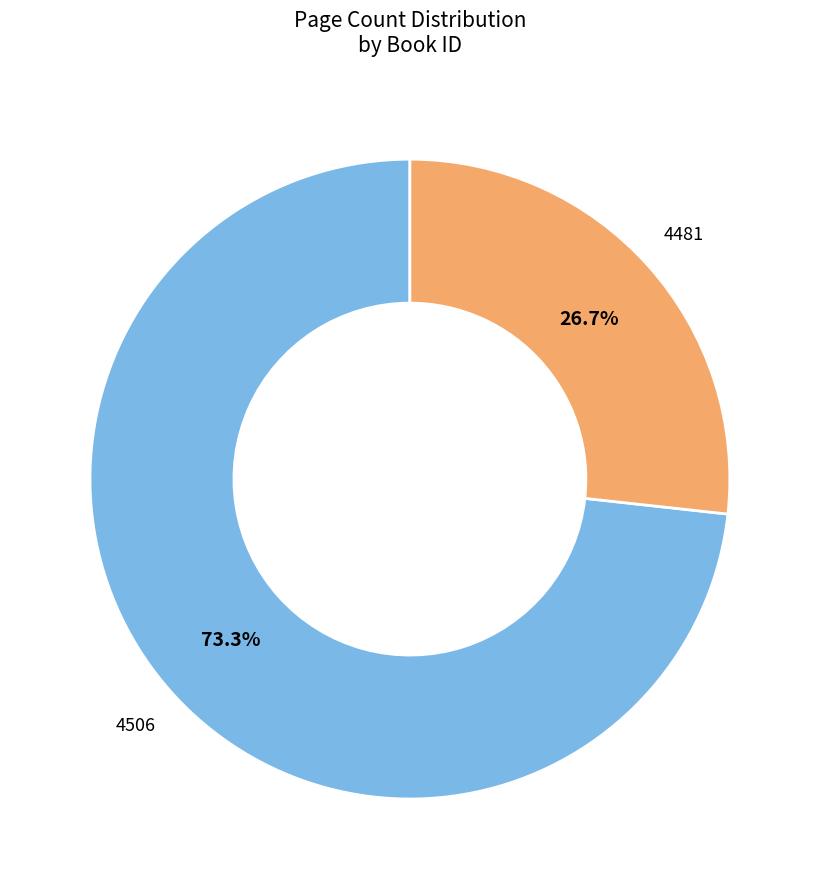

How much of the chart is everything except 4506?

26.7%